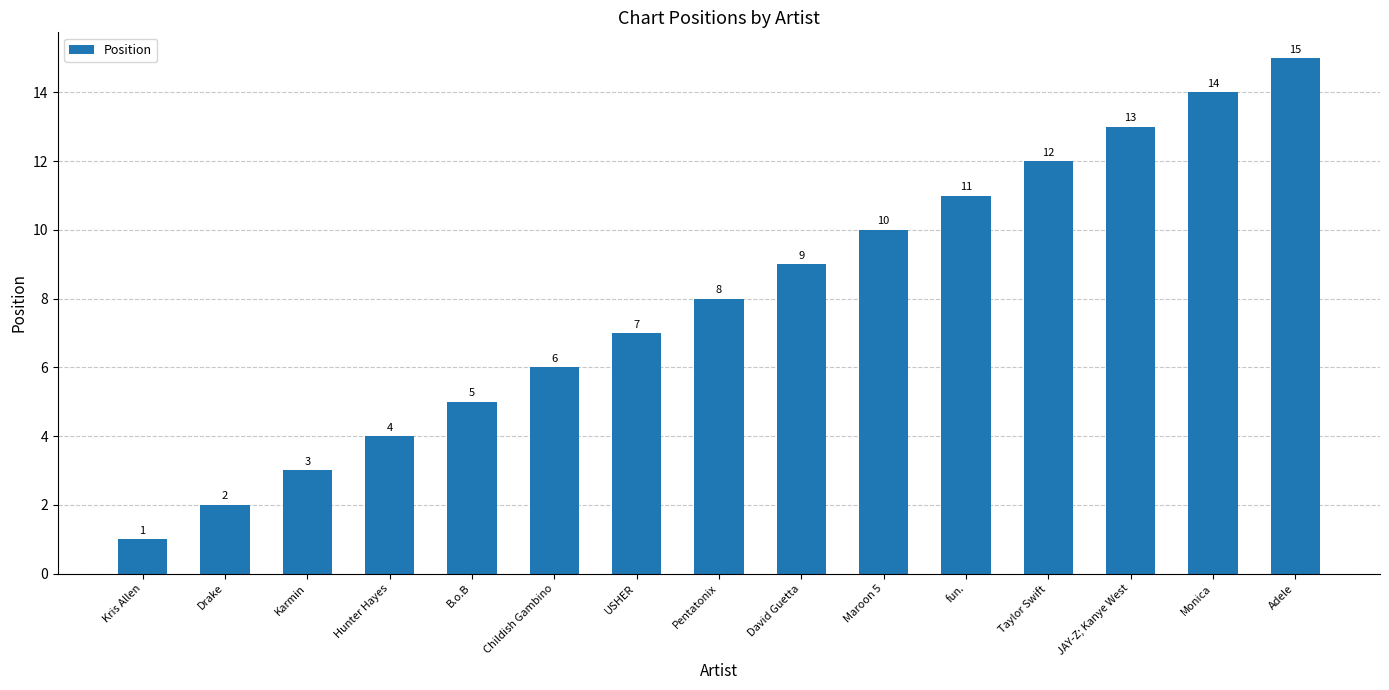

Which category has the lowest value across all series?

Kris Allen